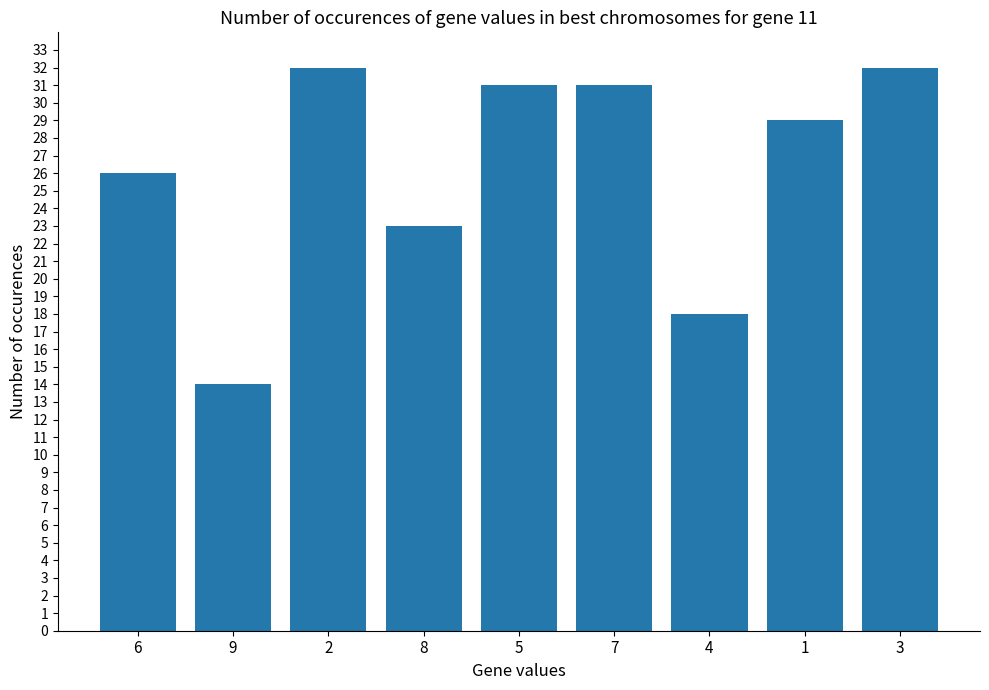

Are the bars grouped side by side (vs. stacked)?

No